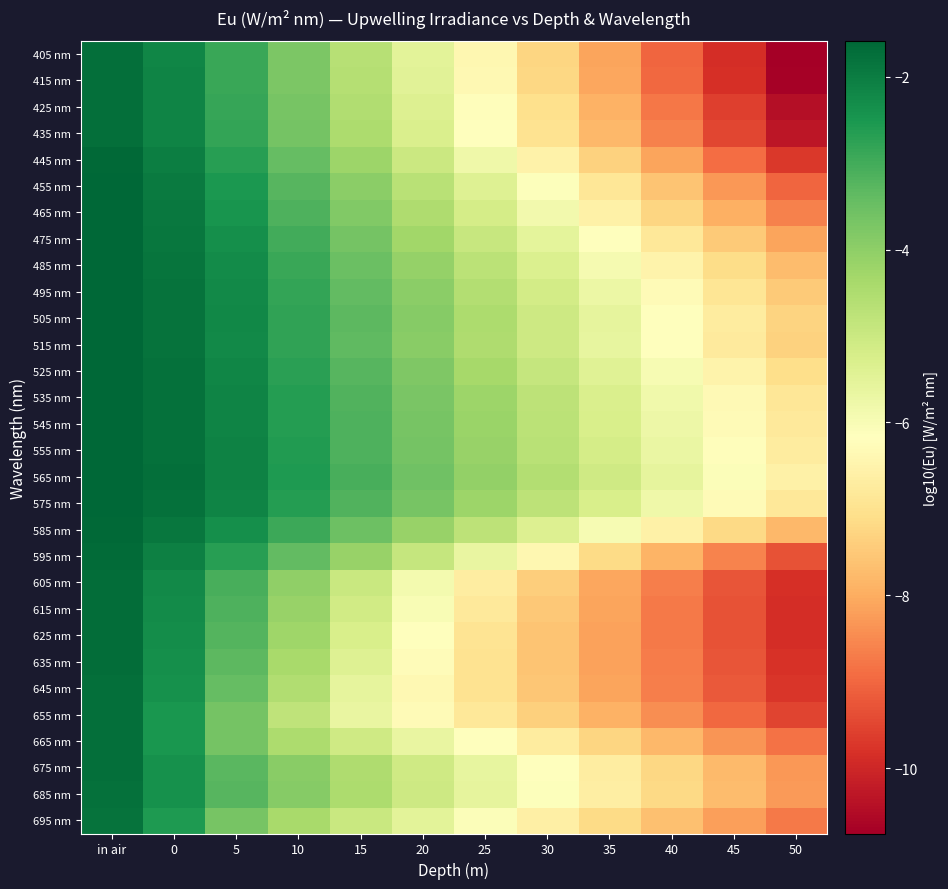

How many series are shown in this chart?

30